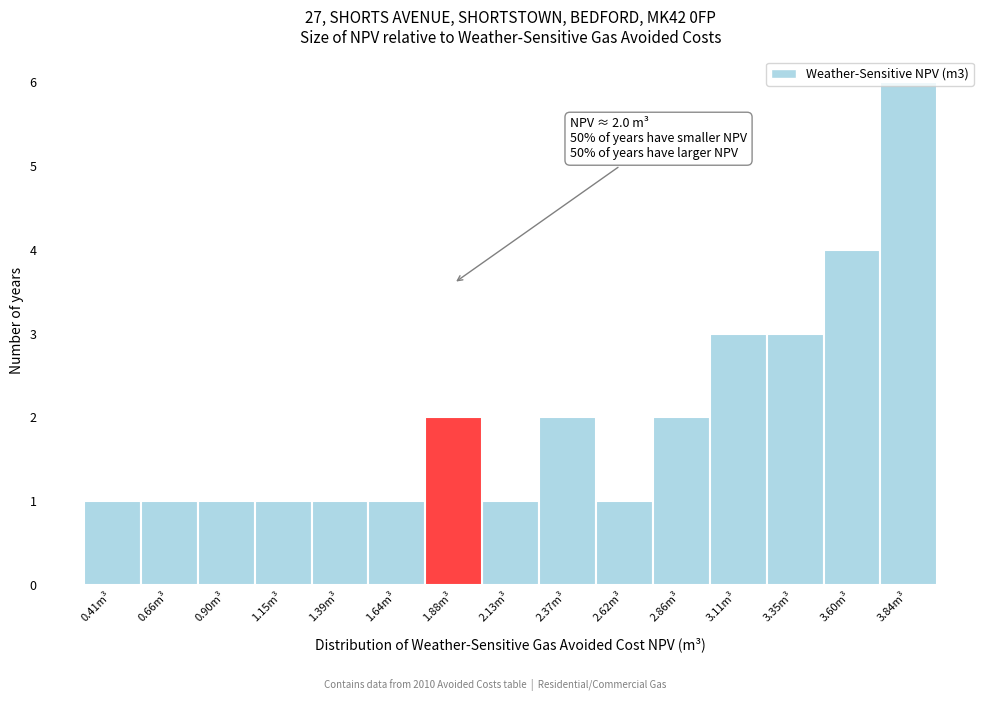

Which range on the x-axis has the tallest bar?

3.70 to 3.95